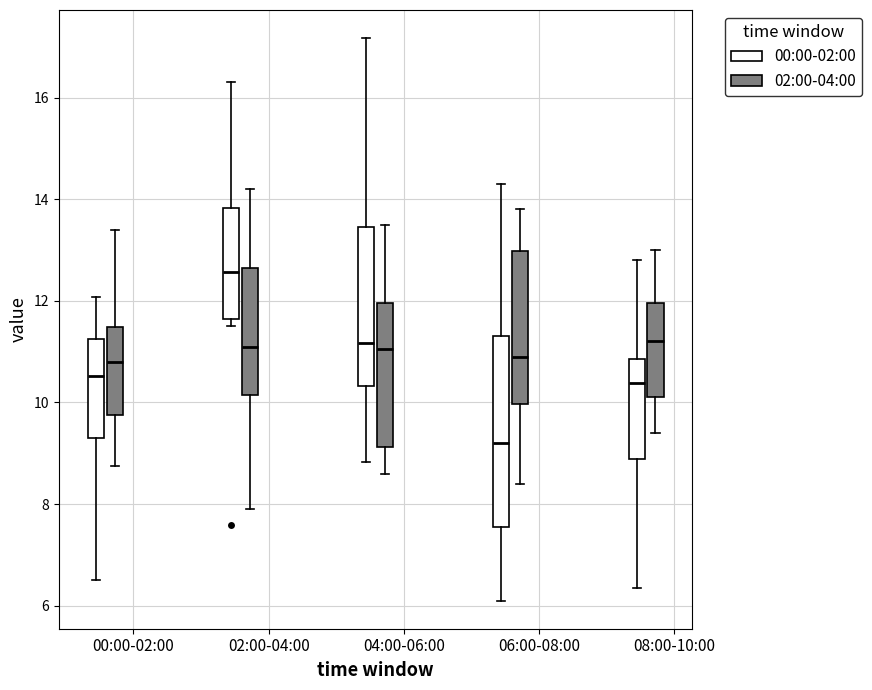

Reading left to right, read every box against the y-axis: the position of its median line, the range the box covers, and the ends of its whiskers. The values are not printed on the chart, so give them approximately, as read against the axis.

00:00-02:00 (00:00-02:00): median 10.6, box 9.4 to 11.2, whiskers 6.6 to 12.0
00:00-02:00 (02:00-04:00): median 10.8, box 9.8 to 11.4, whiskers 8.8 to 13.4
02:00-04:00 (00:00-02:00): median 12.6, box 11.6 to 13.8, whiskers 11.6 (just below the box's lower edge) to 16.4
02:00-04:00 (02:00-04:00): median 11.2, box 10.2 to 12.6, whiskers 8.0 to 14.2
04:00-06:00 (00:00-02:00): median 11.2, box 10.4 to 13.4, whiskers 8.8 to 17.2
04:00-06:00 (02:00-04:00): median 11.0, box 9.2 to 12.0, whiskers 8.6 to 13.6
06:00-08:00 (00:00-02:00): median 9.2, box 7.6 to 11.4, whiskers 6.2 to 14.4
06:00-08:00 (02:00-04:00): median 11.0, box 10.0 to 13.0, whiskers 8.4 to 13.8
08:00-10:00 (00:00-02:00): median 10.4, box 8.8 to 10.8, whiskers 6.4 to 12.8
08:00-10:00 (02:00-04:00): median 11.2, box 10.2 to 12.0, whiskers 9.4 to 13.0